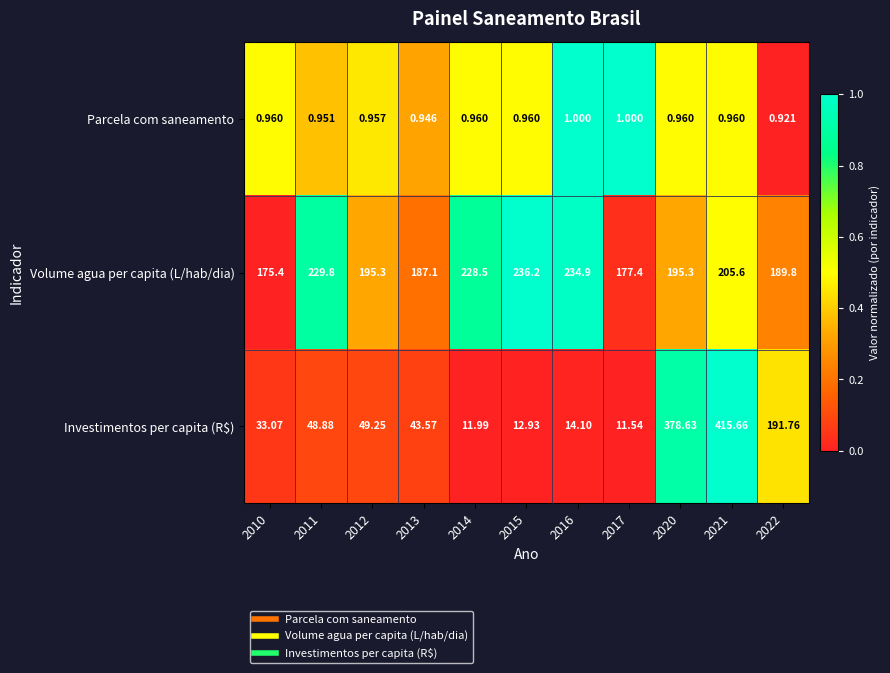

How many categories are shown in the chart?

11